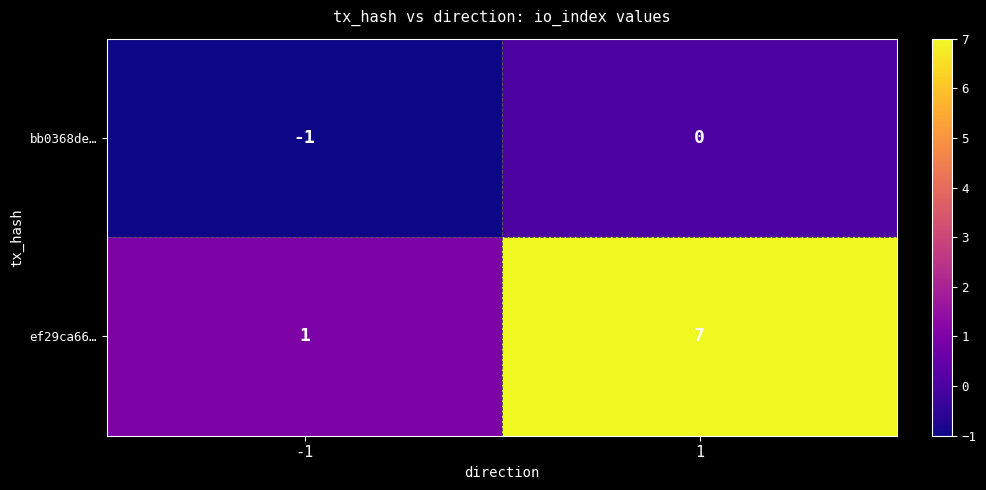

What is the difference between the highest and lowest values at -1?

2